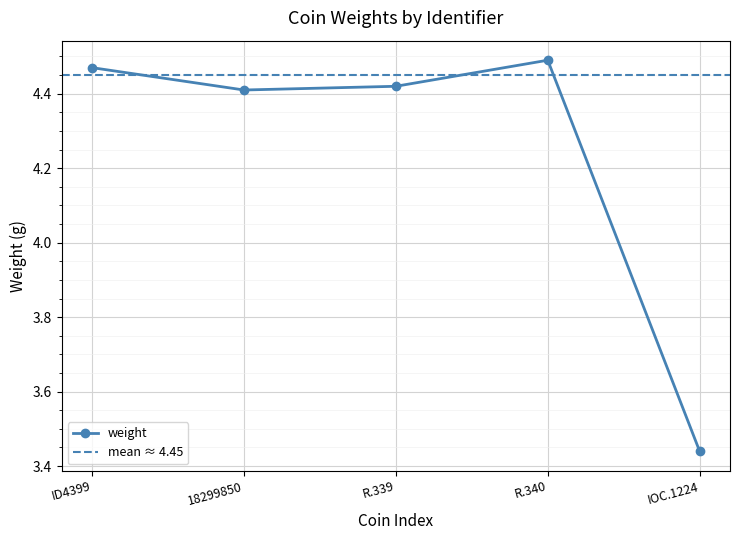

Does the chart display data point markers on the line(s)?

Yes